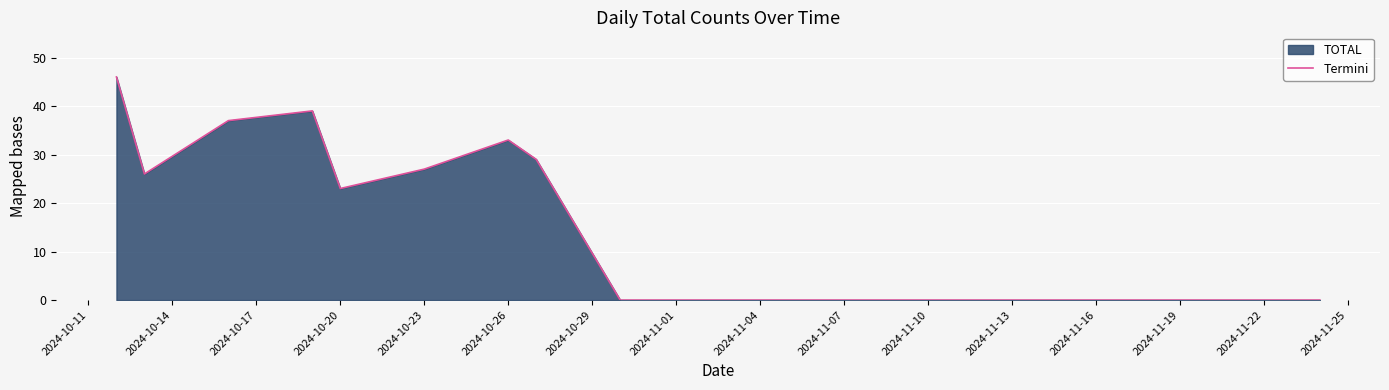

What is the difference between the maximum and minimum values?

46